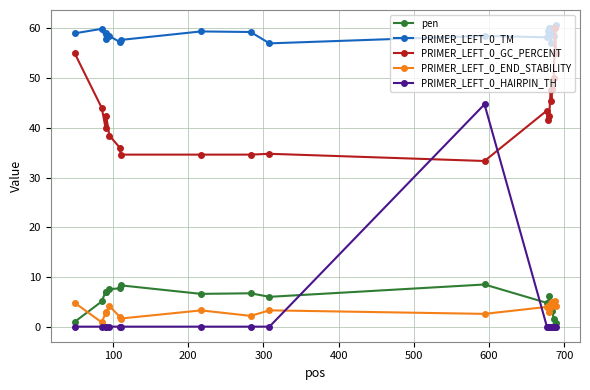

Which series has the largest total across all categories?

PRIMER_LEFT_0_TM